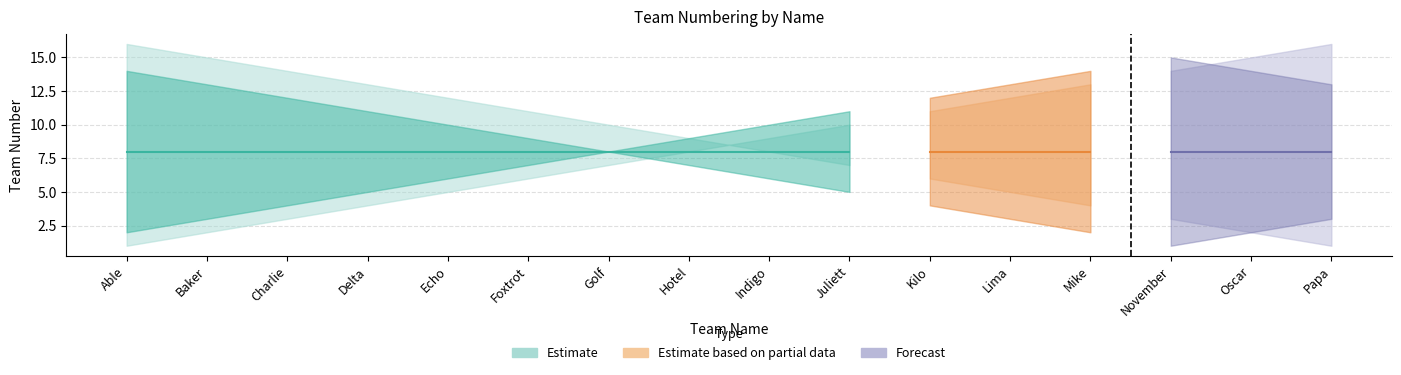

What is the difference between the second highest and minimum values in the Upper Band series?

14